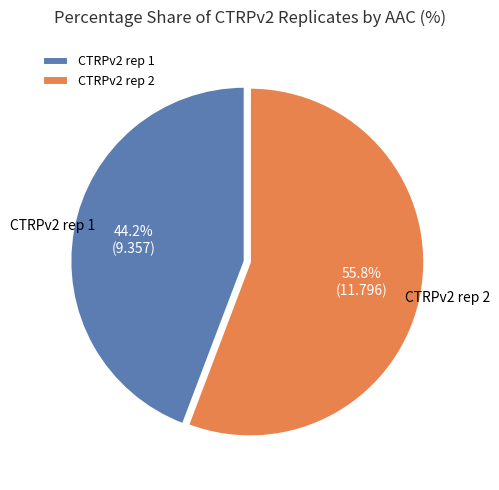

Is there a majority slice in this chart?

Yes